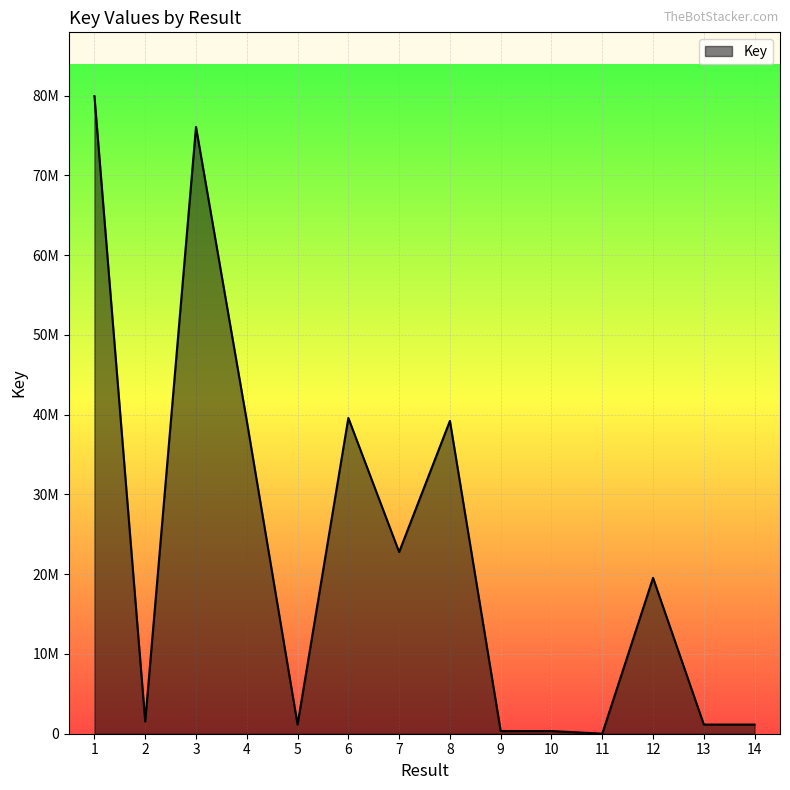

Does the chart display data point markers on the line(s)?

No